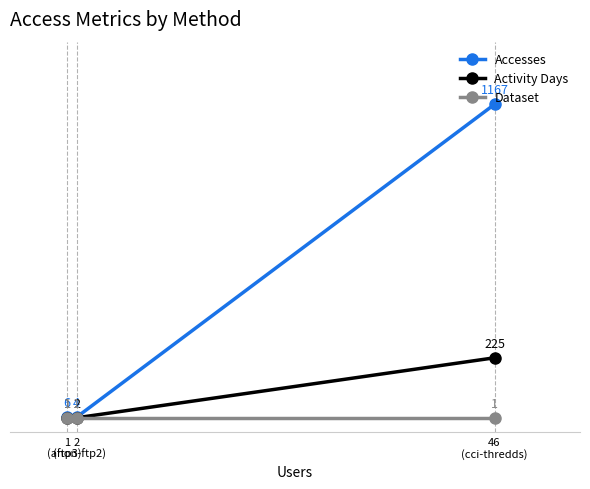

Rank the series by their average value, from highest to lowest.

Accesses, Activity Days, Dataset